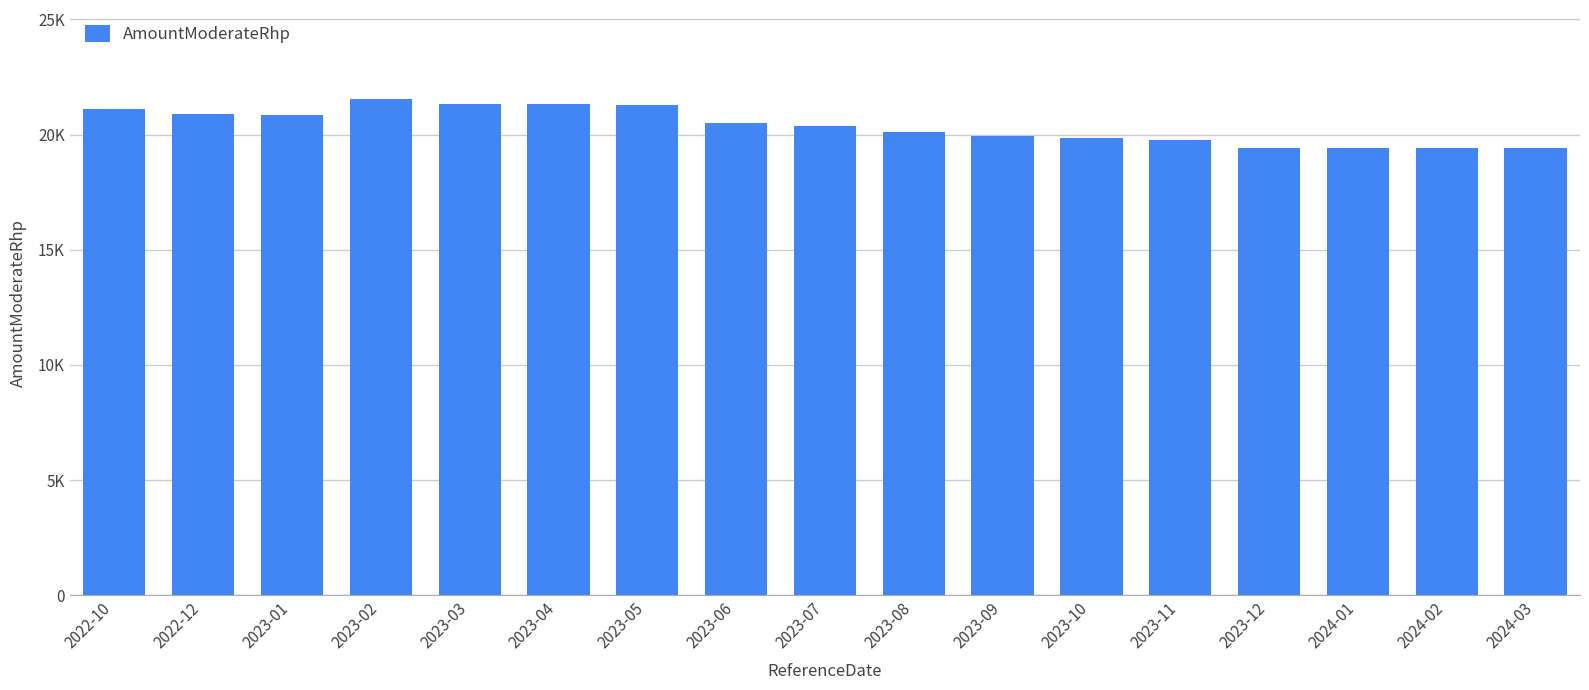

List the labels in order of value, largest first.

2023-02, 2023-03, 2023-04, 2023-05, 2022-10, 2022-12, 2023-01, 2023-06, 2023-07, 2023-08, 2023-09, 2023-10, 2023-11, 2023-12, 2024-01, 2024-02, 2024-03